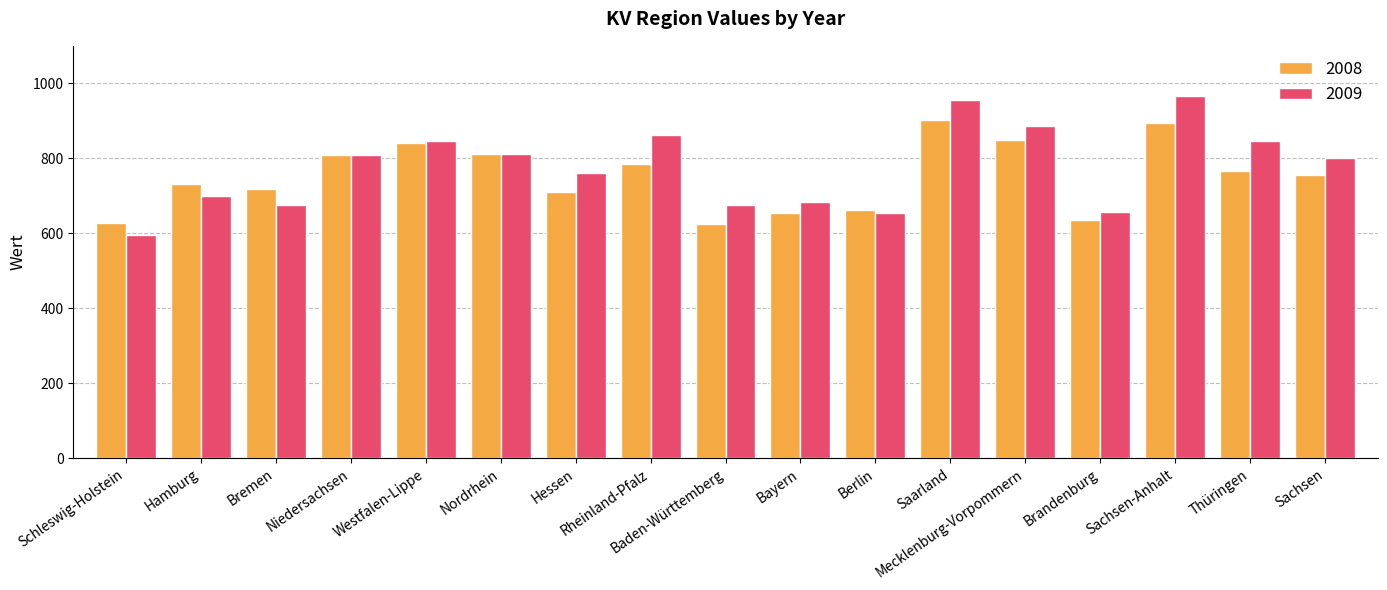

At which label does 2009 reach its peak?

Sachsen-Anhalt